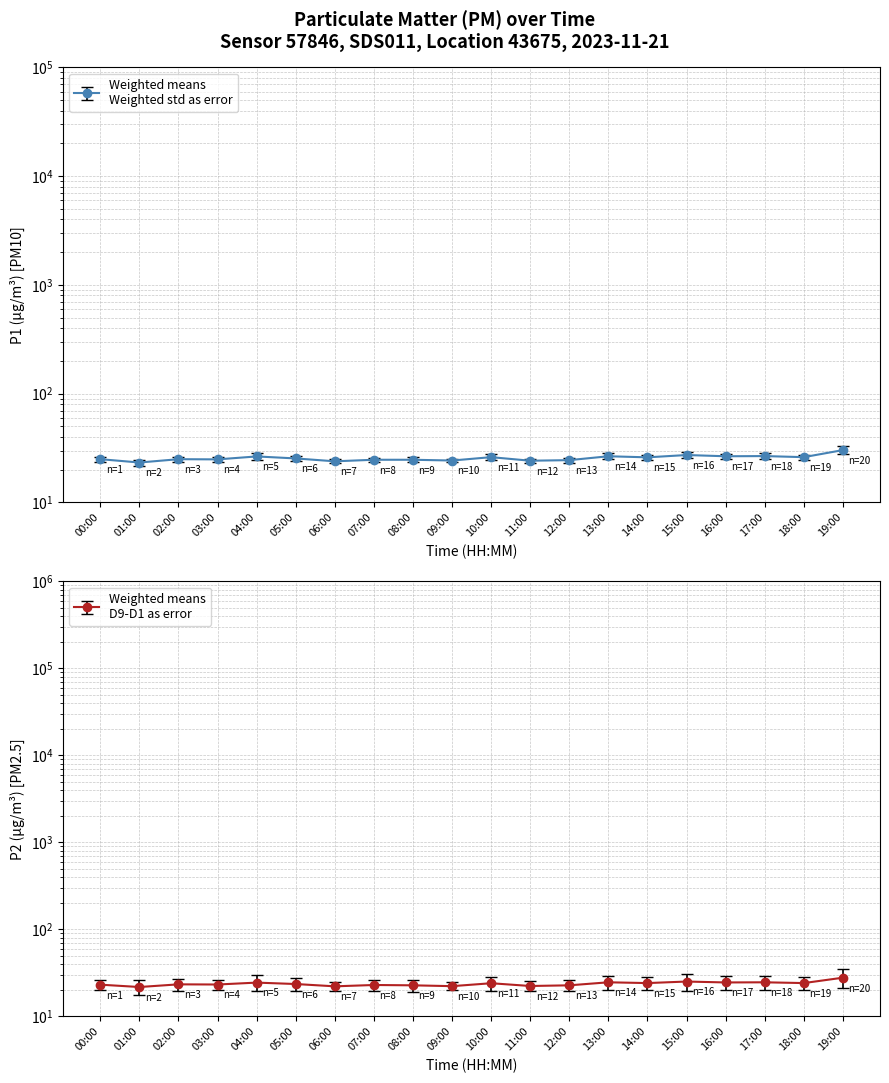

True or false: P1 has more than 2 points higher than both neighbors.

True